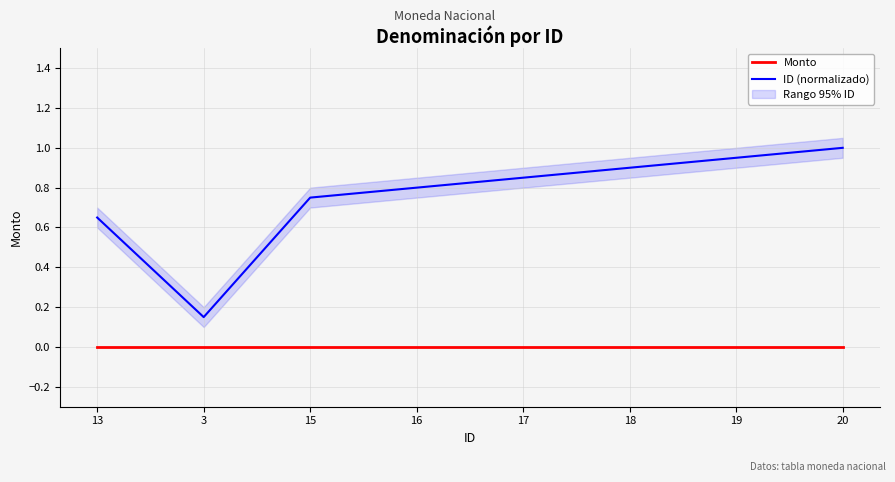

Reading left to right, what are all the values shown in this chart?

Monto: 0.0	0.0	0.0	0.0	0.0	0.0	0.0	0.0
ID (normalizado): 0.7	0.1	0.8	0.8	0.8	0.9	0.9	1.0